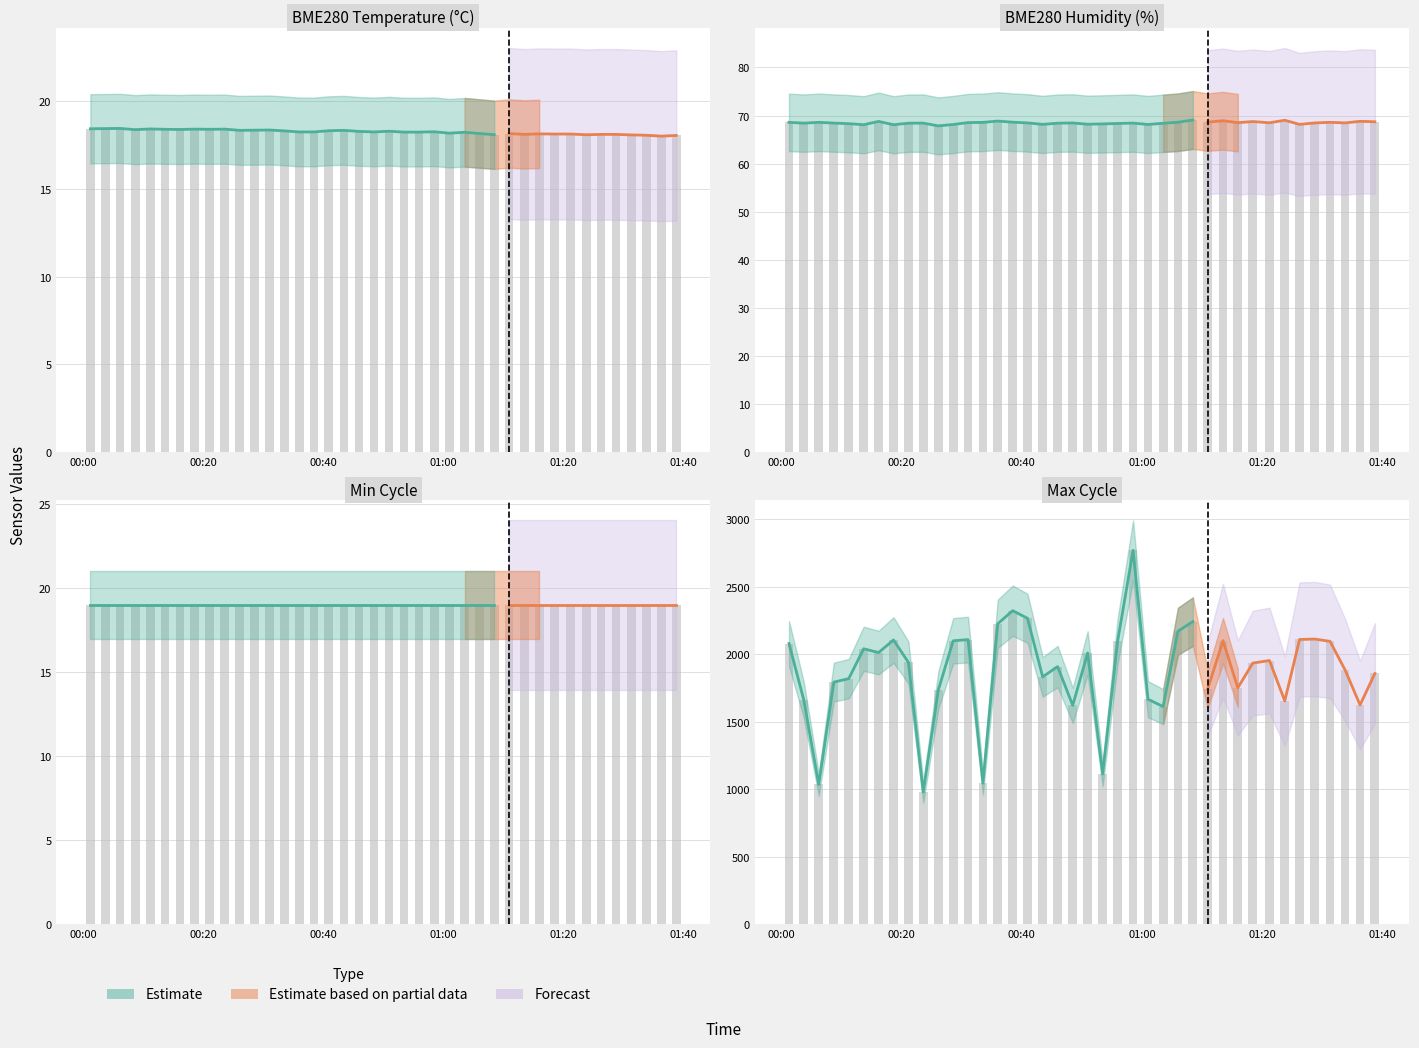

At which category does the chart reach its peak across all series?

2023/04/03 00:58:31